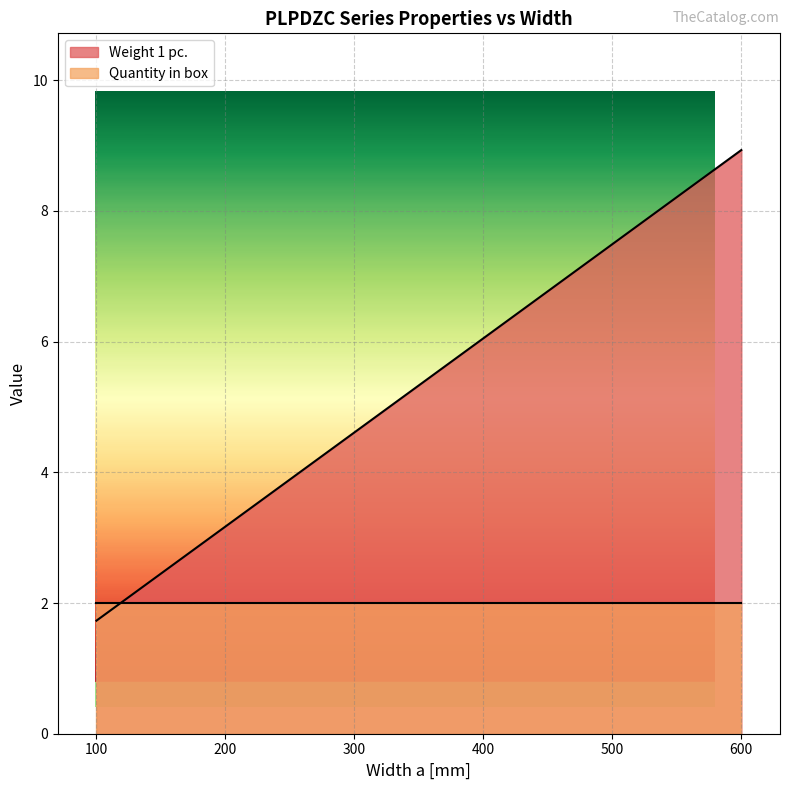

What is the difference between the values at 200 and 600?

5.8